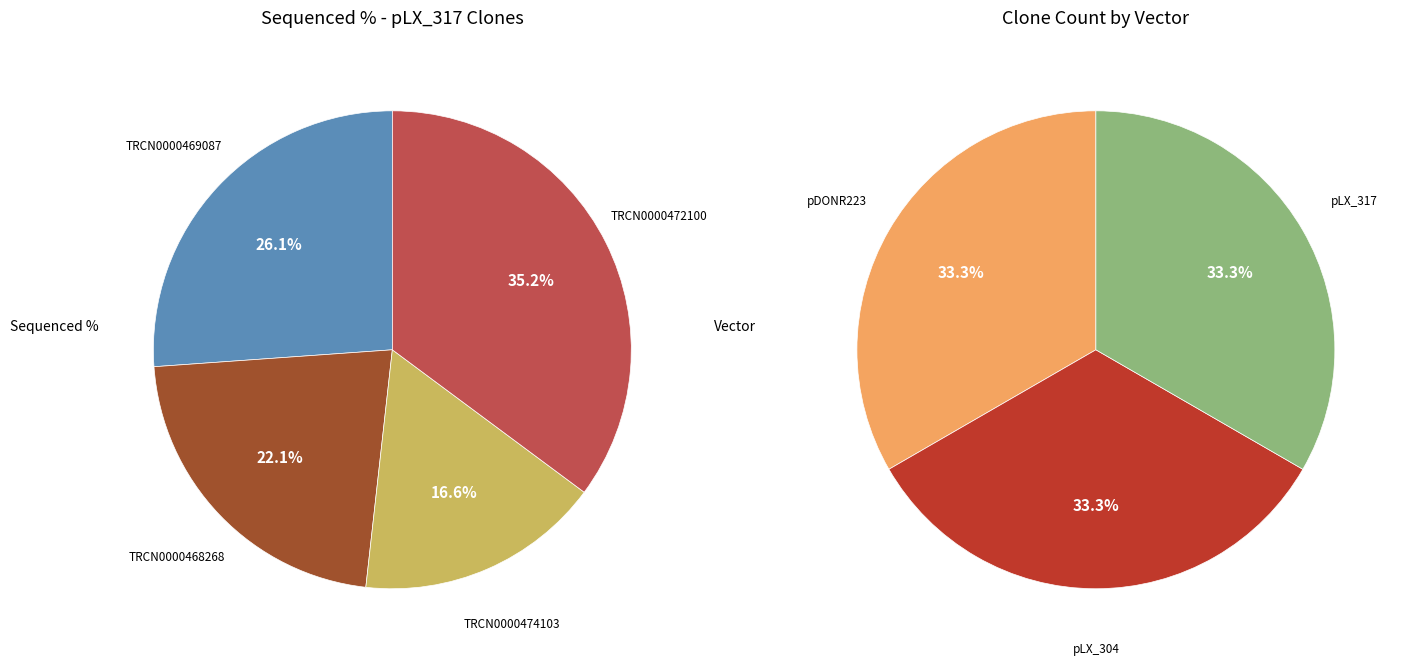

Does any single category account for the majority?

No